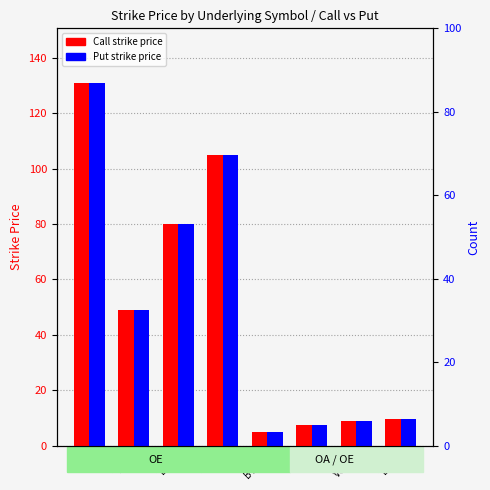

Count the number of categories in the chart.

8